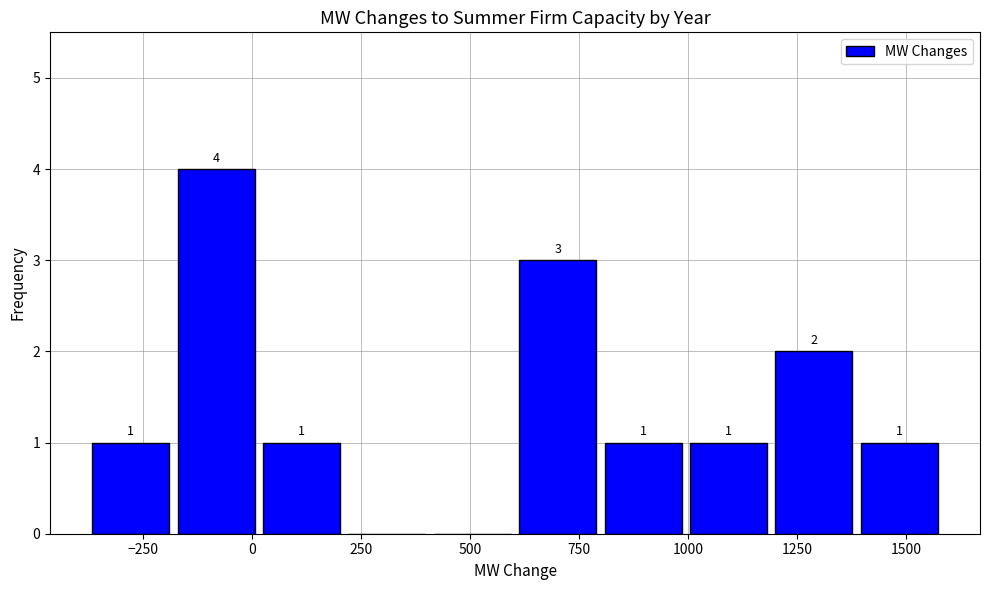

Around what value on the x-axis is the tallest bar? Give the approximate position of its centre, as read against the axis.

-100